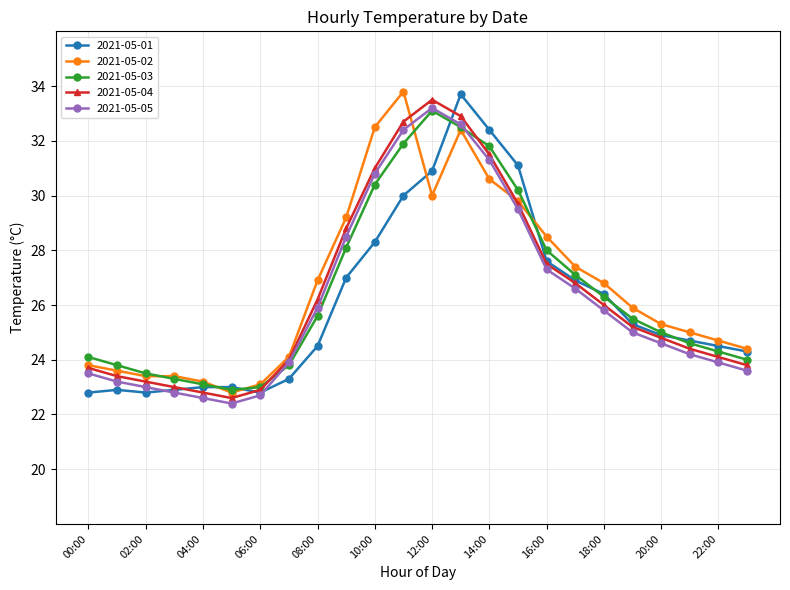

What are all the series names shown in the legend?

2021-05-01, 2021-05-02, 2021-05-03, 2021-05-04, 2021-05-05